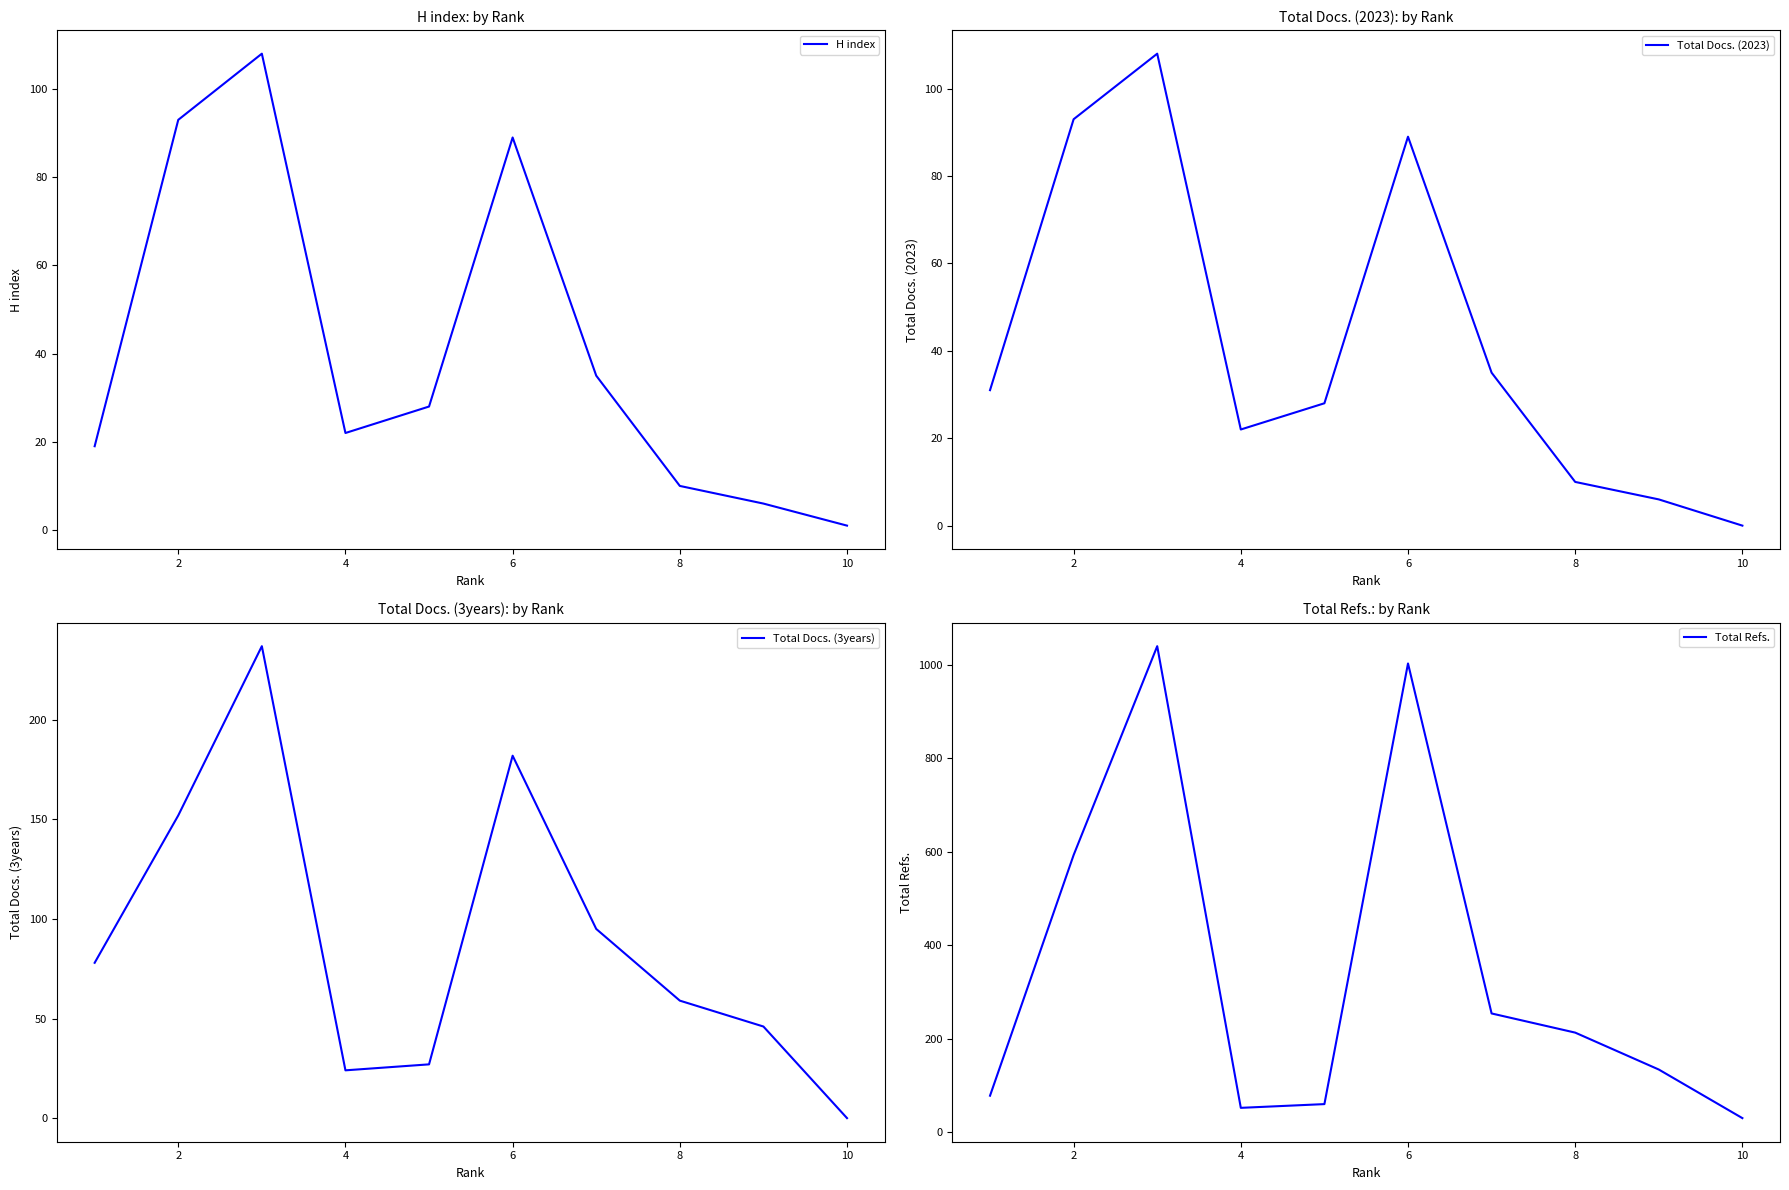

Which series has the widest spread of values?

Total Refs.